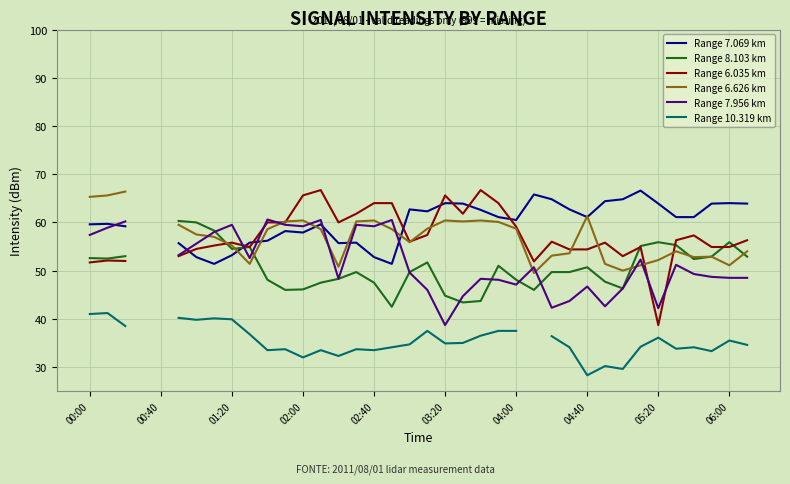

At how many categories does at least one series exceed 63?

20